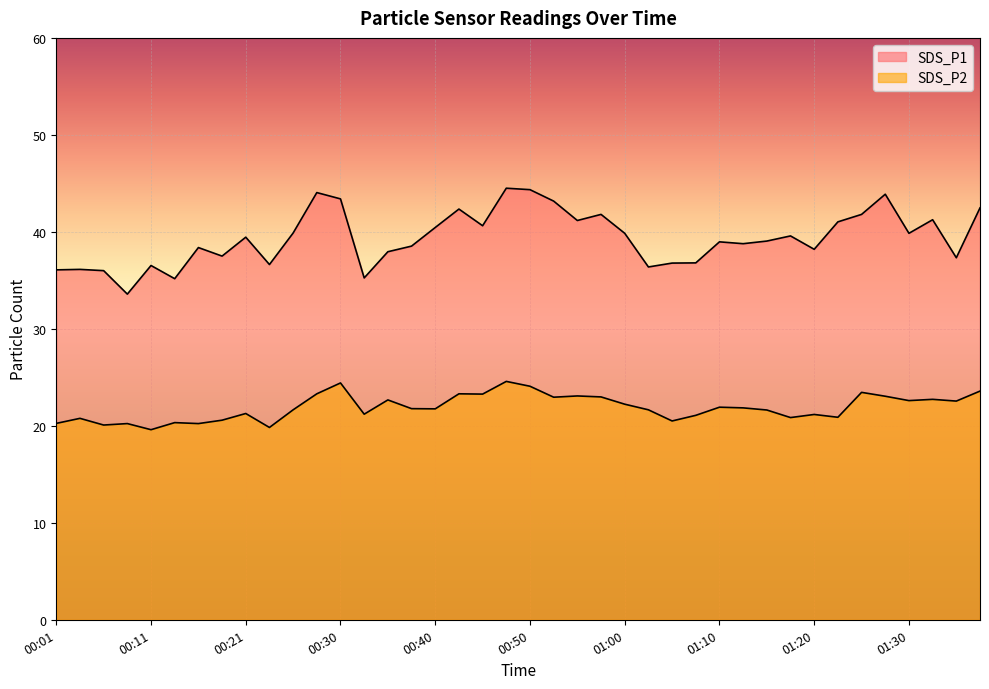

Reading left to right, list all the values displayed in this chart.

SDS_P1: 00:01=36.1	00:04=36.1	00:06=36.0	00:08=33.6	00:11=36.5	00:13=35.2	00:16=38.4	00:18=37.5	00:21=39.5	00:23=36.6	00:26=39.9	00:28=44.0	00:30=43.4	00:33=35.2	00:35=38.0	00:38=38.5	00:40=40.5	00:43=42.4	00:45=40.6	00:47=44.5	00:50=44.4	00:52=43.2	00:55=41.2	00:57=41.8	01:00=39.9	01:02=36.4	01:05=36.8	01:07=36.8	01:10=39.0	01:12=38.8	01:15=39.0	01:17=39.6	01:20=38.2	01:22=41.0	01:25=41.8	01:27=43.9	01:30=39.9	01:32=41.2	01:35=37.3	01:37=42.5
SDS_P2: 00:01=20.2	00:04=20.8	00:06=20.1	00:08=20.2	00:11=19.6	00:13=20.3	00:16=20.2	00:18=20.6	00:21=21.3	00:23=19.8	00:26=21.6	00:28=23.3	00:30=24.4	00:33=21.2	00:35=22.7	00:38=21.8	00:40=21.8	00:43=23.3	00:45=23.3	00:47=24.6	00:50=24.1	00:52=22.9	00:55=23.1	00:57=23.0	01:00=22.2	01:02=21.6	01:05=20.5	01:07=21.1	01:10=21.9	01:12=21.9	01:15=21.6	01:17=20.9	01:20=21.2	01:22=20.9	01:25=23.4	01:27=23.1	01:30=22.6	01:32=22.7	01:35=22.6	01:37=23.6